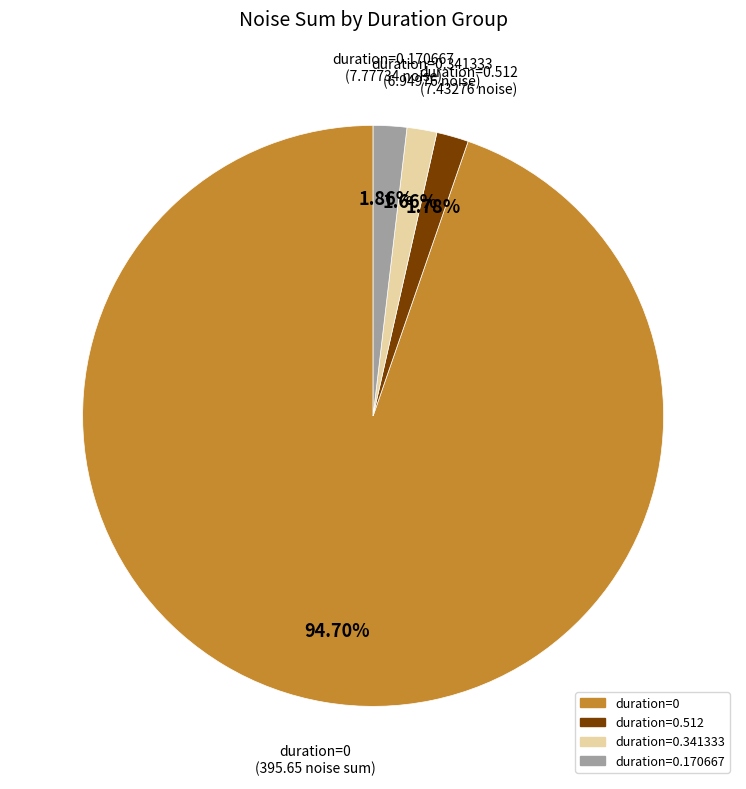

Is there any slice that represents more than half of the pie?

Yes